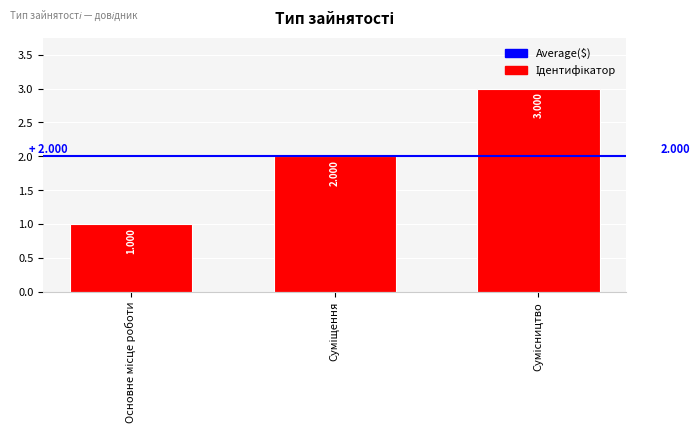

How many distinct data groups are displayed?

1